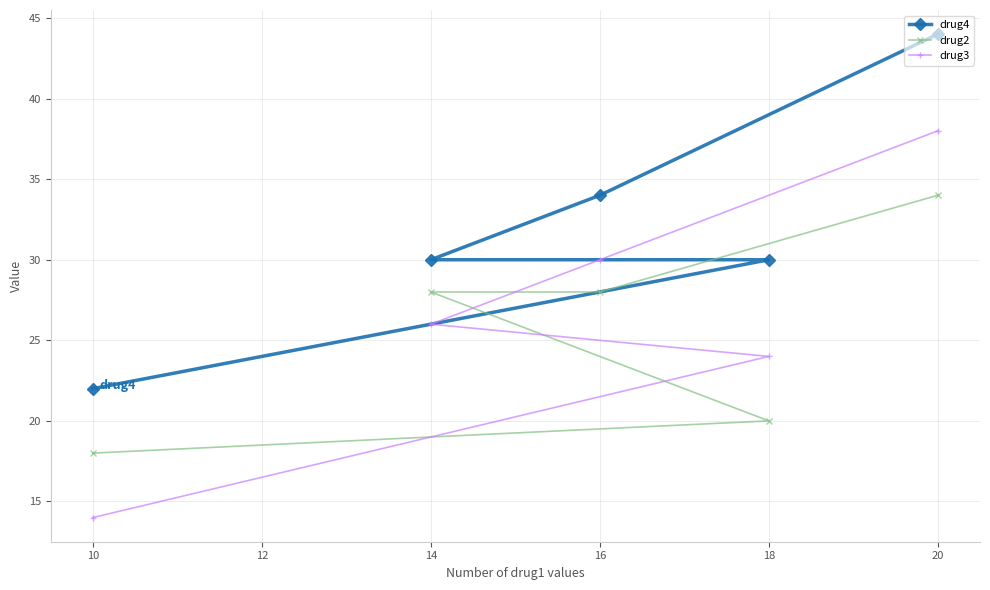

What are all the series names shown in the legend?

drug4, drug2, drug3